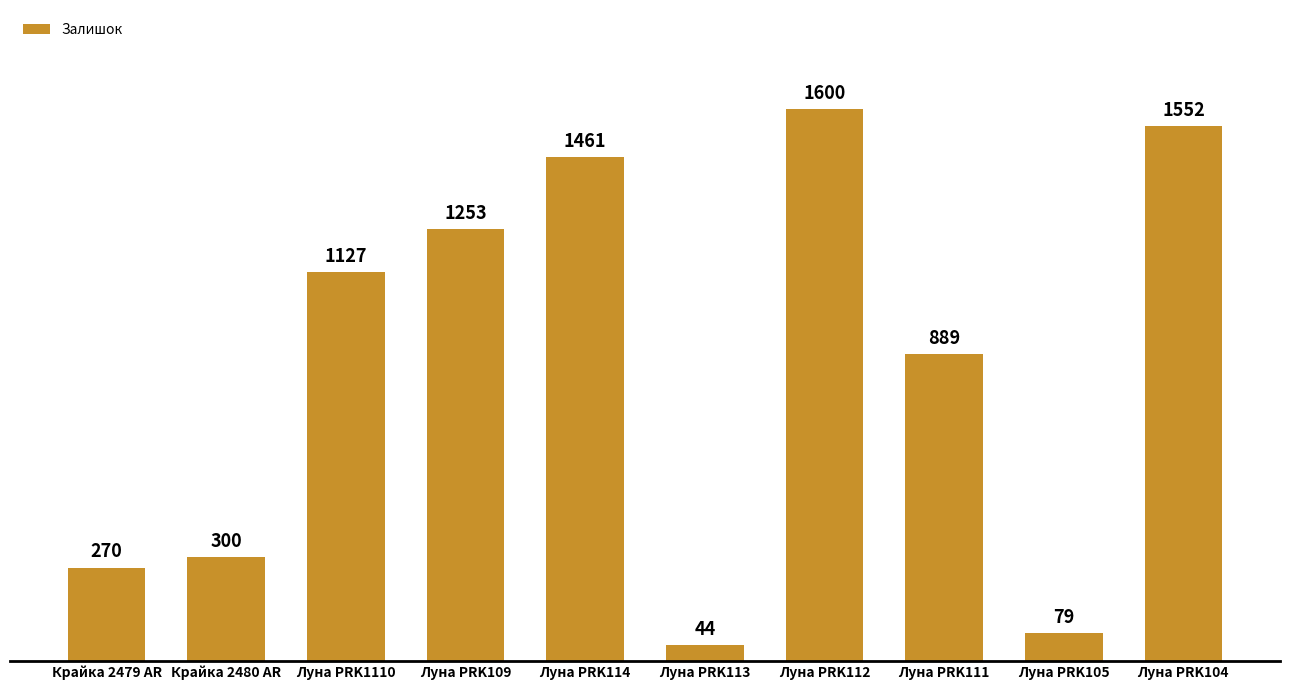

What is the change in value from Крайка 2479 AR to Луна PRK111?

+619